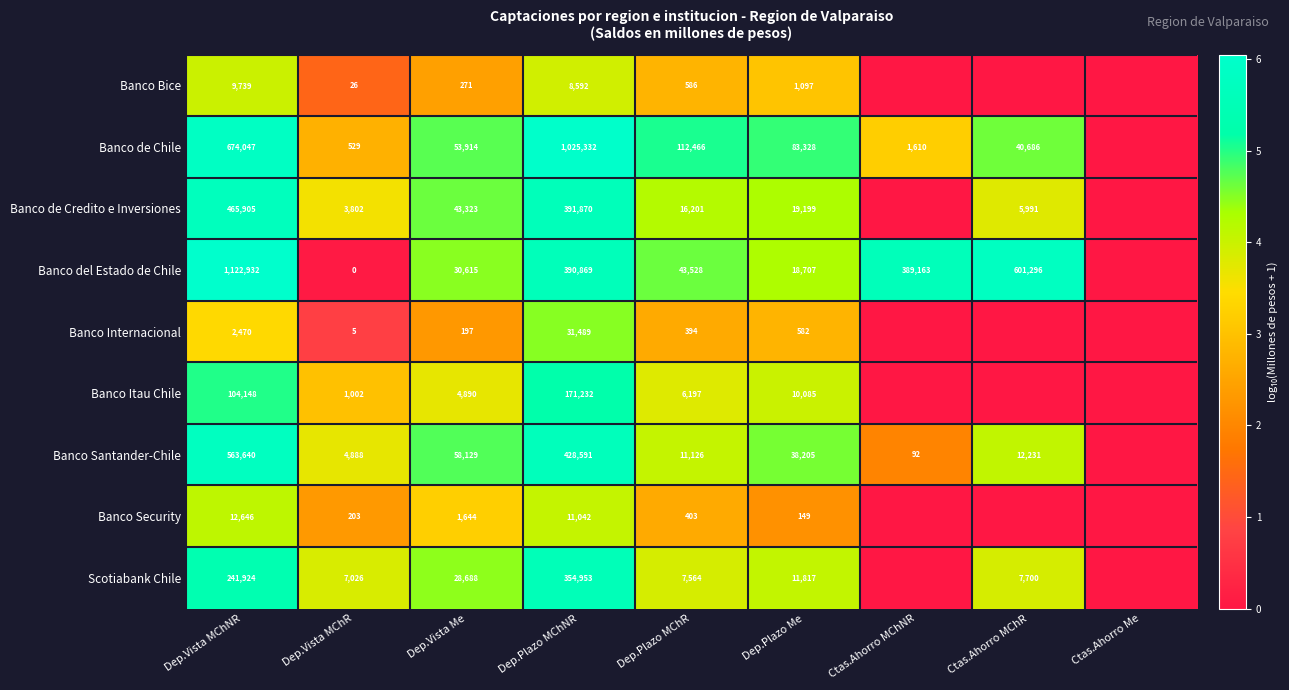

Between Dep.Vista MChR and Ctas.Ahorro MChNR, which is larger?

Dep.Vista MChR